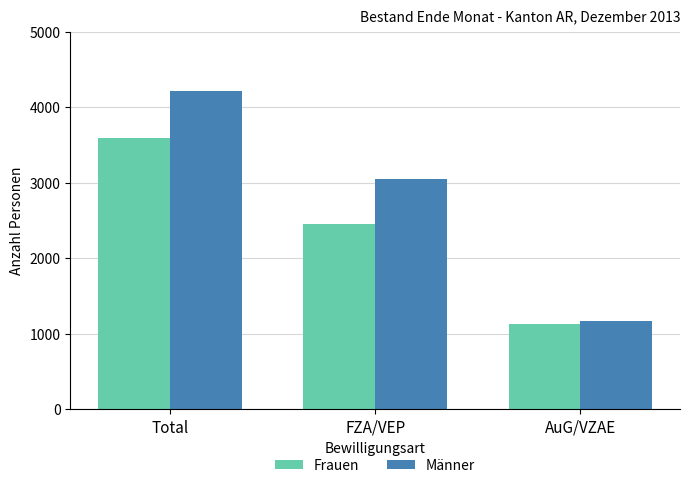

What is the greatest value displayed?

4215